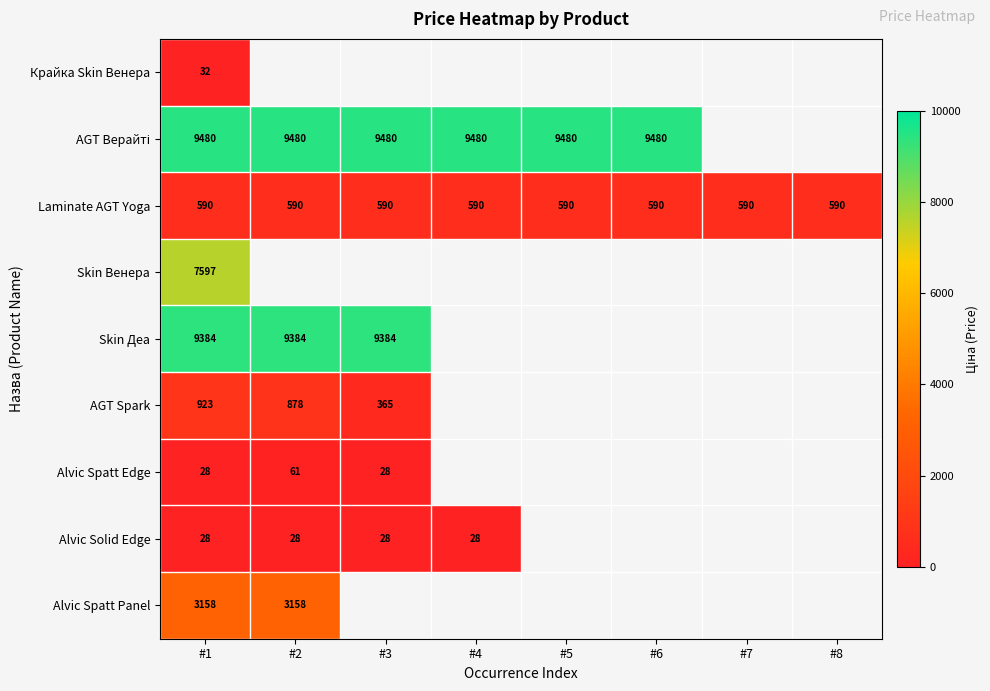

How many values in AGT Spark are above zero?

3